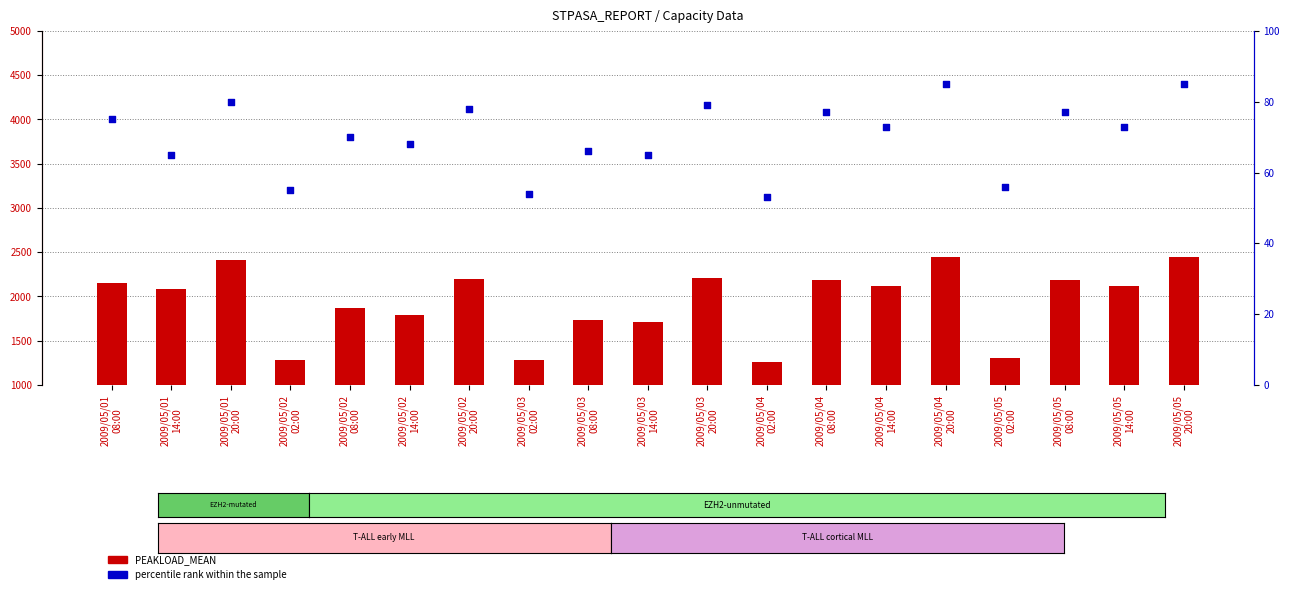

Which series contains the lowest Y value?

percentile rank within the sample